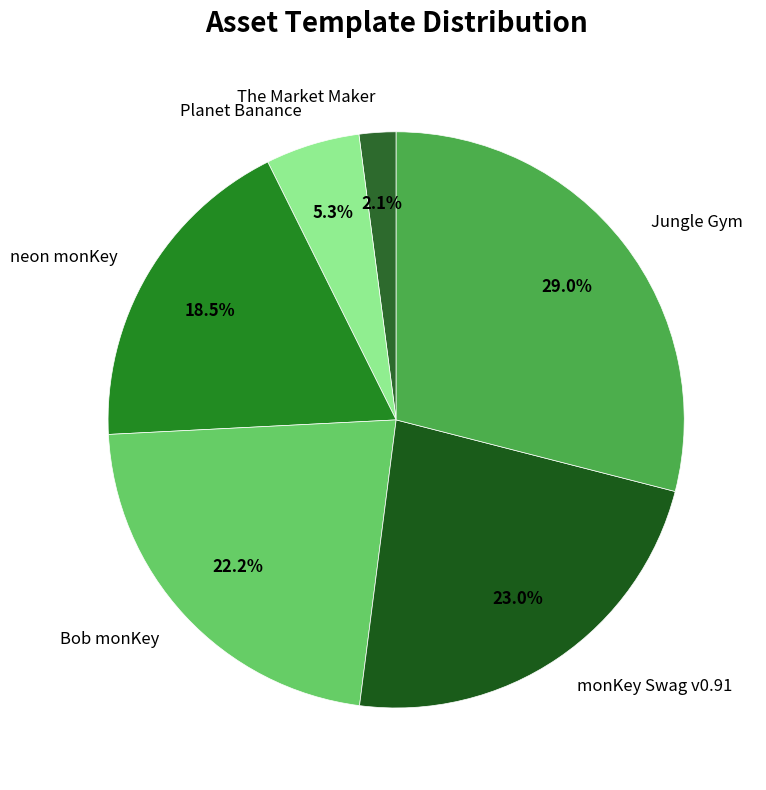

To the nearest percent, what is the difference between the largest and smallest slice percentages?

27%